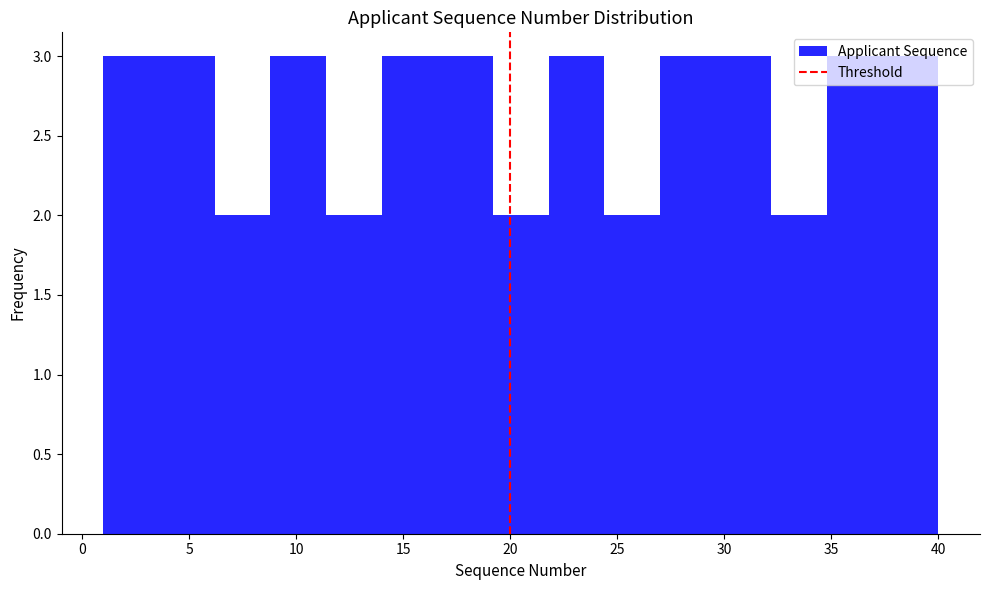

Reading left to right, list every bar in this chart as the range it spans on the x-axis followed by its height. Neither the bar edges nor the heights are printed on the chart, so give them approximately, as read against the axes.

1.0 to 3.6: 3
3.6 to 6.2: 3
6.2 to 8.8: 2
8.8 to 11.4: 3
11.4 to 14.0: 2
14.0 to 16.6: 3
16.6 to 19.2: 3
19.2 to 21.8: 2
21.8 to 24.4: 3
24.4 to 27.0: 2
27.0 to 29.6: 3
29.6 to 32.2: 3
32.2 to 34.8: 2
34.8 to 37.4: 3
37.4 to 40.0: 3